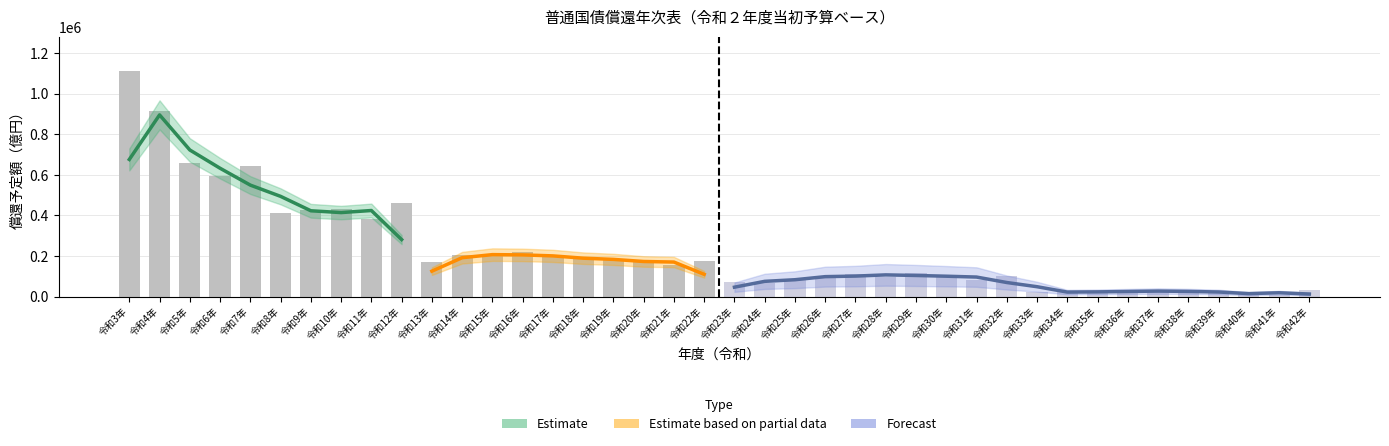

Rank the categories by value from lowest to highest.

41, 40, 39, 33, 34, 35, 36, 37, 38, 42, 24, 23, 31, 25, 28, 26, 30, 32, 27, 29, 21, 13, 22, 20, 19, 18, 15, 17, 14, 16, 11, 8, 9, 10, 12, 6, 7, 5, 4, 3